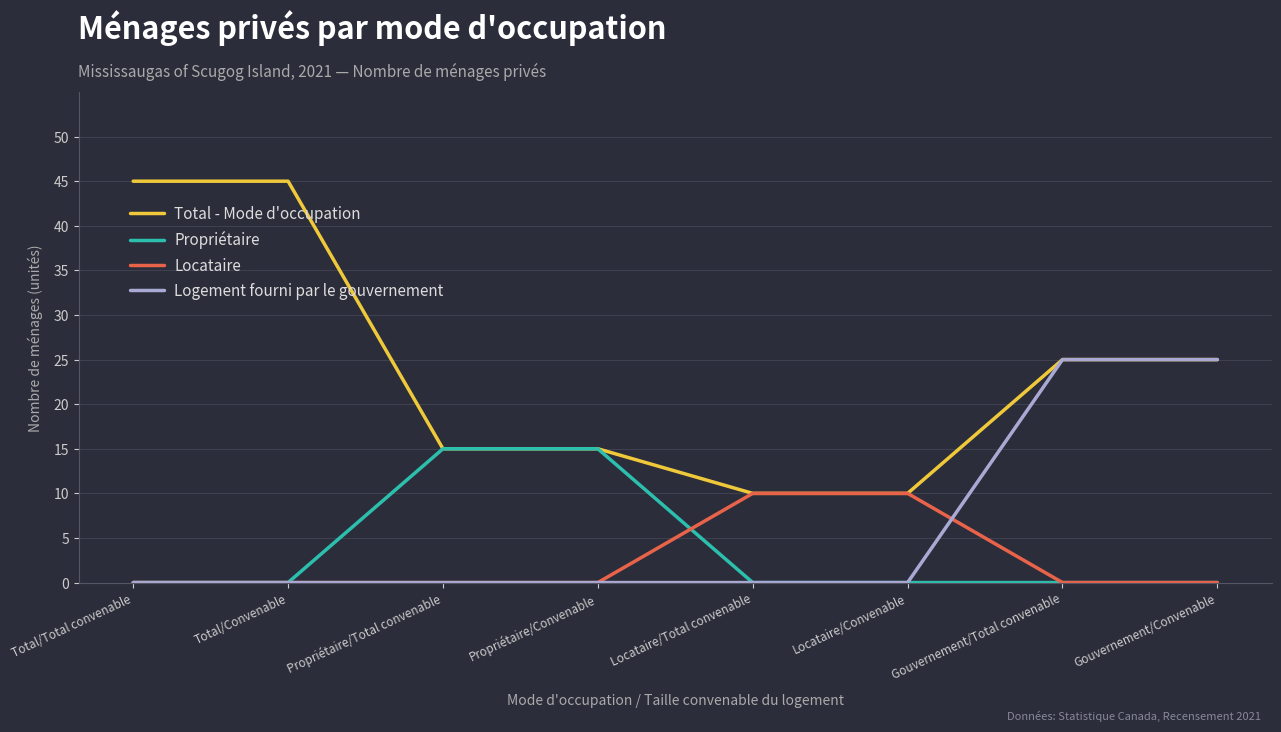

Which series has the widest spread of values?

Total - Mode d'occupation